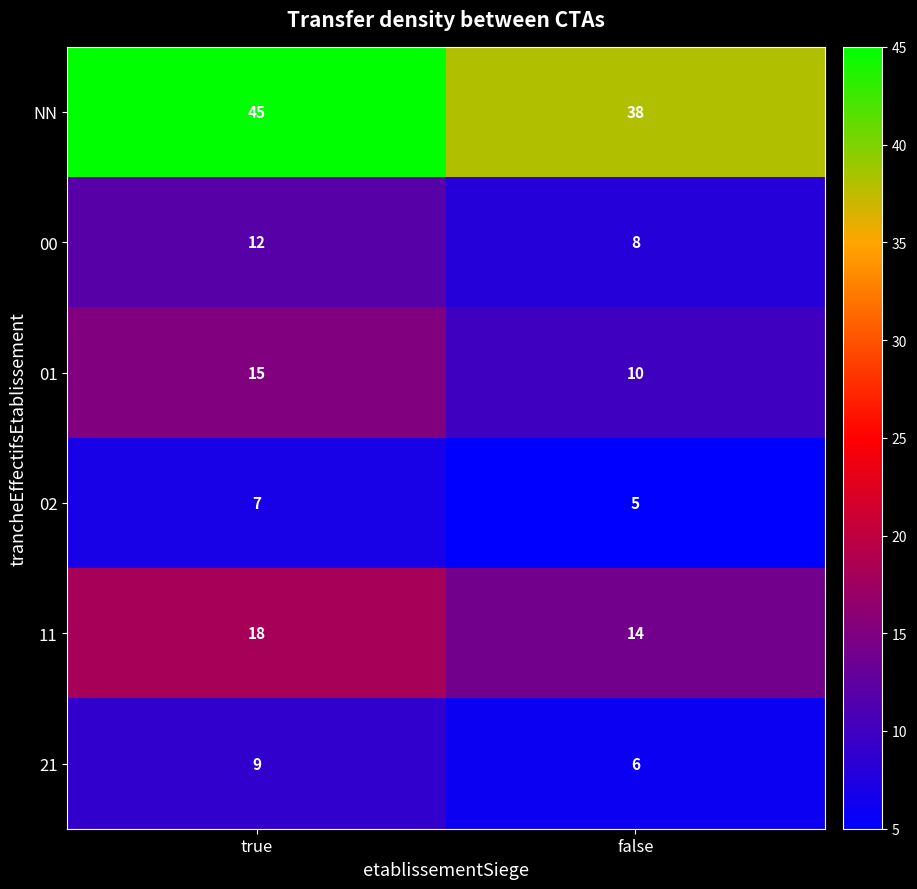

What is the total value across all series at false?

81